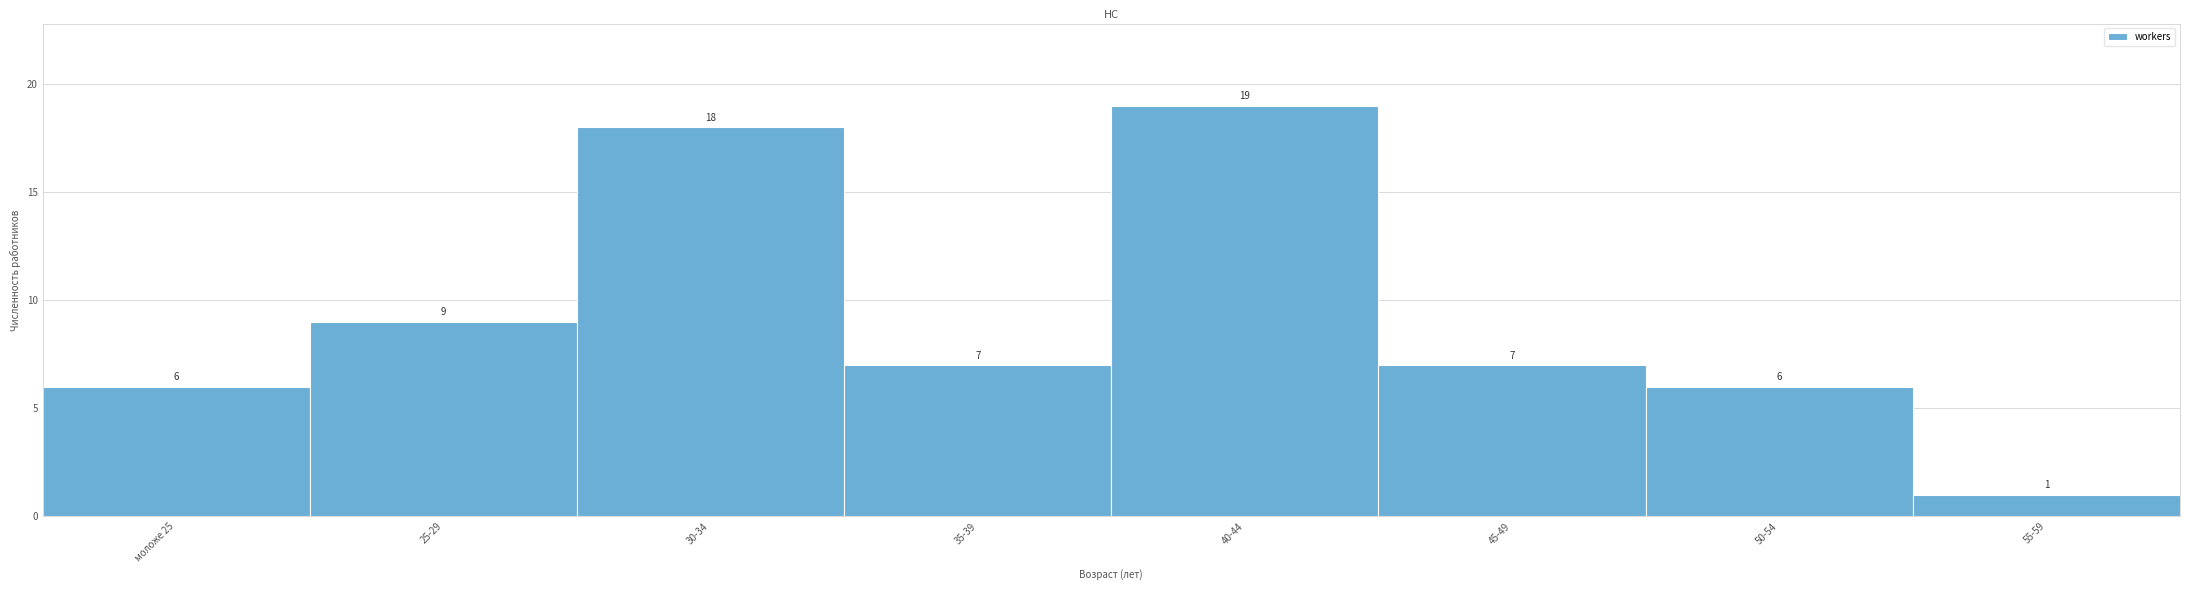

Reading right to left, list all the values displayed in this chart.

1	6	7	19	7	18	9	6